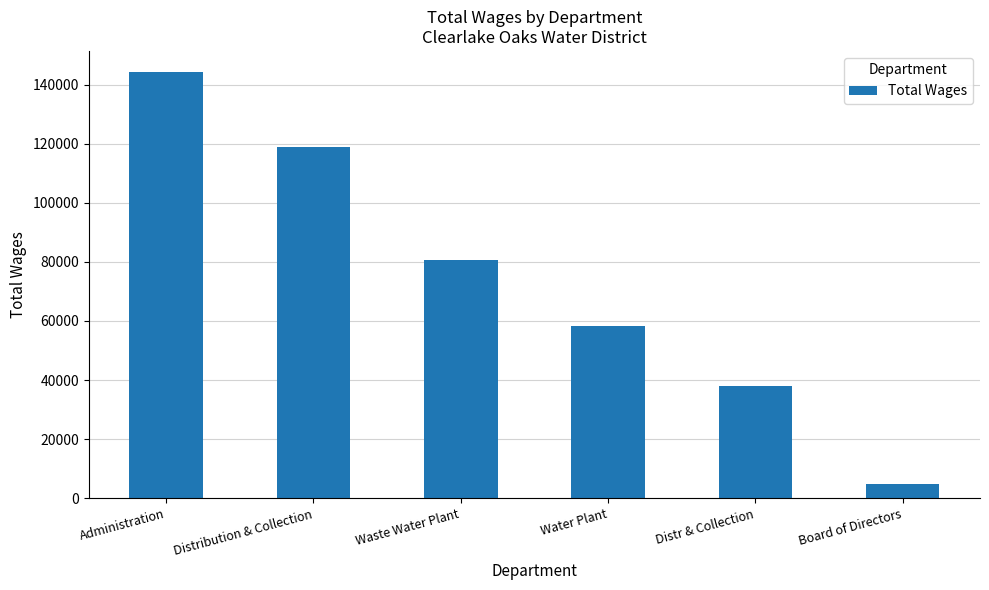

Reading left to right, list all the values displayed in this chart.

Administration=144171	Distribution & Collection=118972	Waste Water Plant=80671	Water Plant=58252	Distr & Collection=37932	Board of Directors=4700